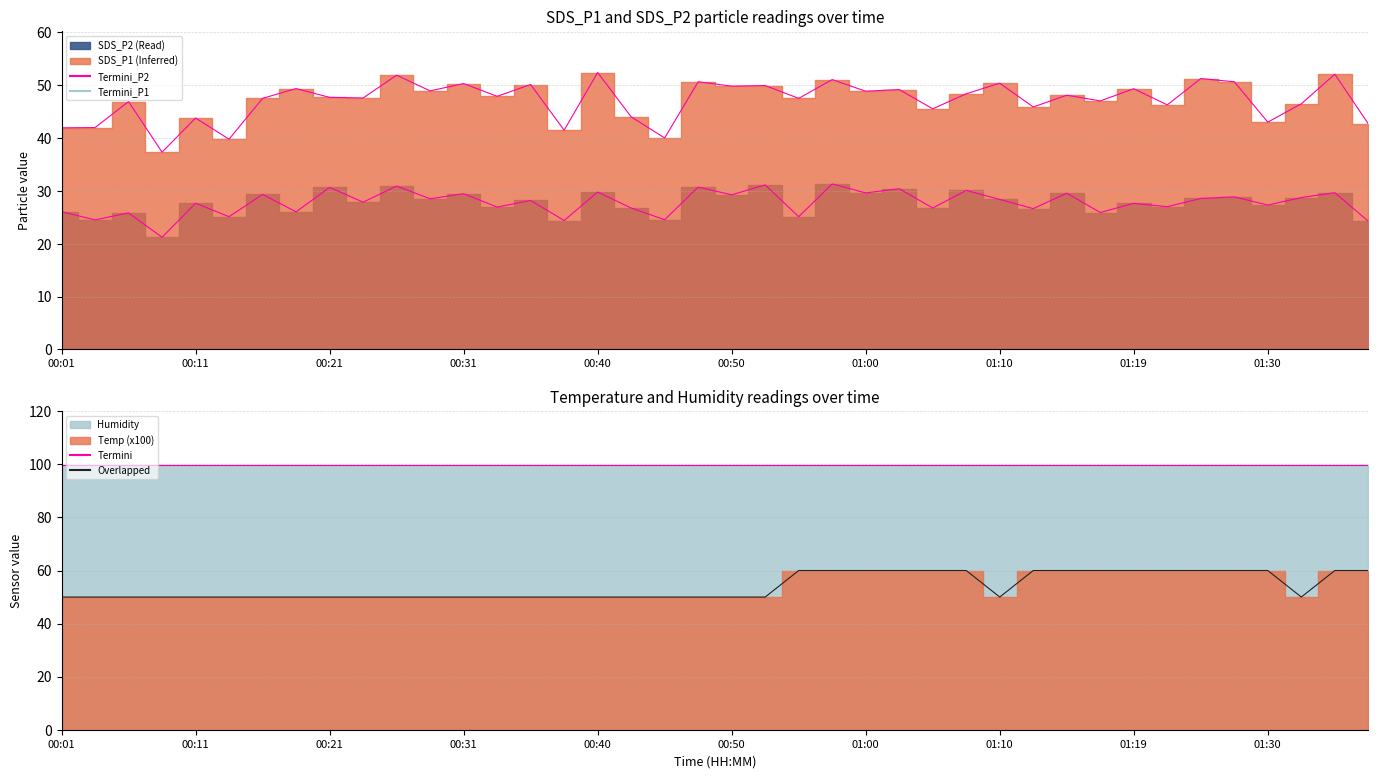

Reading right to left, extract all data points from this chart.

Termini_P2: 24.3	29.7	28.8	27.3	28.9	28.6	27.0	27.6	25.9	29.6	26.6	28.4	30.1	26.8	30.4	29.6	31.3	25.1	31.1	29.3	30.7	24.6	26.8	29.8	24.4	28.2	26.9	29.5	28.5	30.9	27.9	30.7	26.1	29.4	25.1	27.7	21.2	25.9	24.5	26.1
Termini_P1: 42.7	52.1	46.5	43.0	50.7	51.3	46.3	49.4	47.0	48.1	45.9	50.4	48.4	45.5	49.2	48.9	51.1	47.5	50.0	49.9	50.7	40.0	44.0	52.4	41.5	50.1	47.9	50.3	49.0	51.9	47.6	47.7	49.4	47.5	39.8	43.8	37.4	46.9	42.0	42.0
Termini_Humidity: 99.9	99.9	99.9	99.9	99.9	99.9	99.9	99.9	99.9	99.9	99.9	99.9	99.9	99.9	99.9	99.9	99.9	99.9	99.9	99.9	99.9	99.9	99.9	99.9	99.9	99.9	99.9	99.9	99.9	99.9	99.9	99.9	99.9	99.9	99.9	99.9	99.9	99.9	99.9	99.9
Overlapped_Temp: 60.0	60.0	50.0	60.0	60.0	60.0	60.0	60.0	60.0	60.0	60.0	50.0	60.0	60.0	60.0	60.0	60.0	60.0	50.0	50.0	50.0	50.0	50.0	50.0	50.0	50.0	50.0	50.0	50.0	50.0	50.0	50.0	50.0	50.0	50.0	50.0	50.0	50.0	50.0	50.0